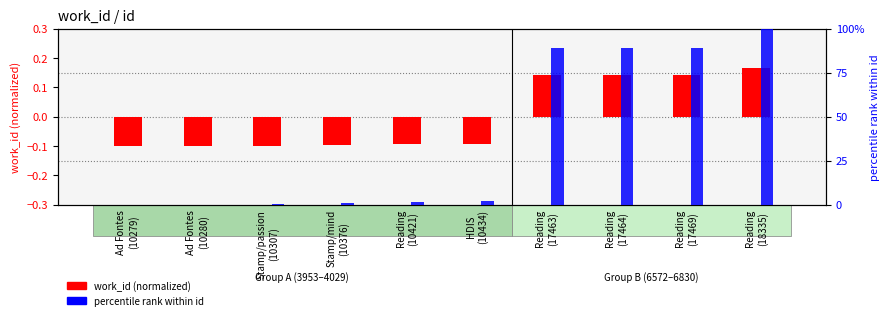

Reading right to left, extract all data points from this chart.

work_id (normalized): 0.2	0.1	0.1	0.1	-0.1	-0.1	-0.1	-0.1	-0.1	-0.1
percentile rank within id: 100.0	89.3	89.2	89.2	1.9	1.8	1.2	0.3	0.0	0.0